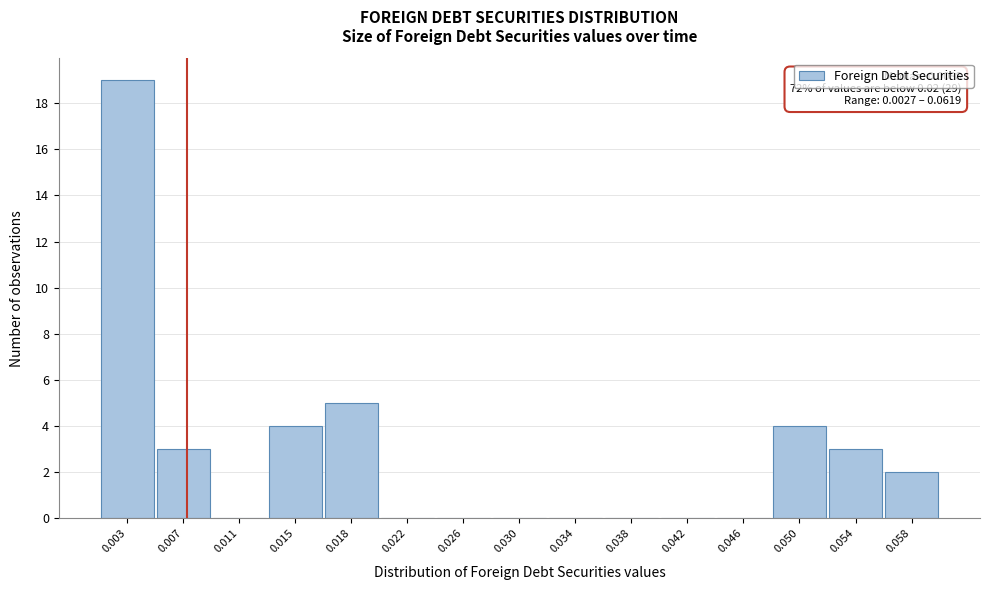

Reading left to right, extract all data points from this chart.

0.003=19	0.007=3	0.011=0	0.015=4	0.018=5	0.022=0	0.026=0	0.030=0	0.034=0	0.038=0	0.042=0	0.046=0	0.050=4	0.054=3	0.058=2